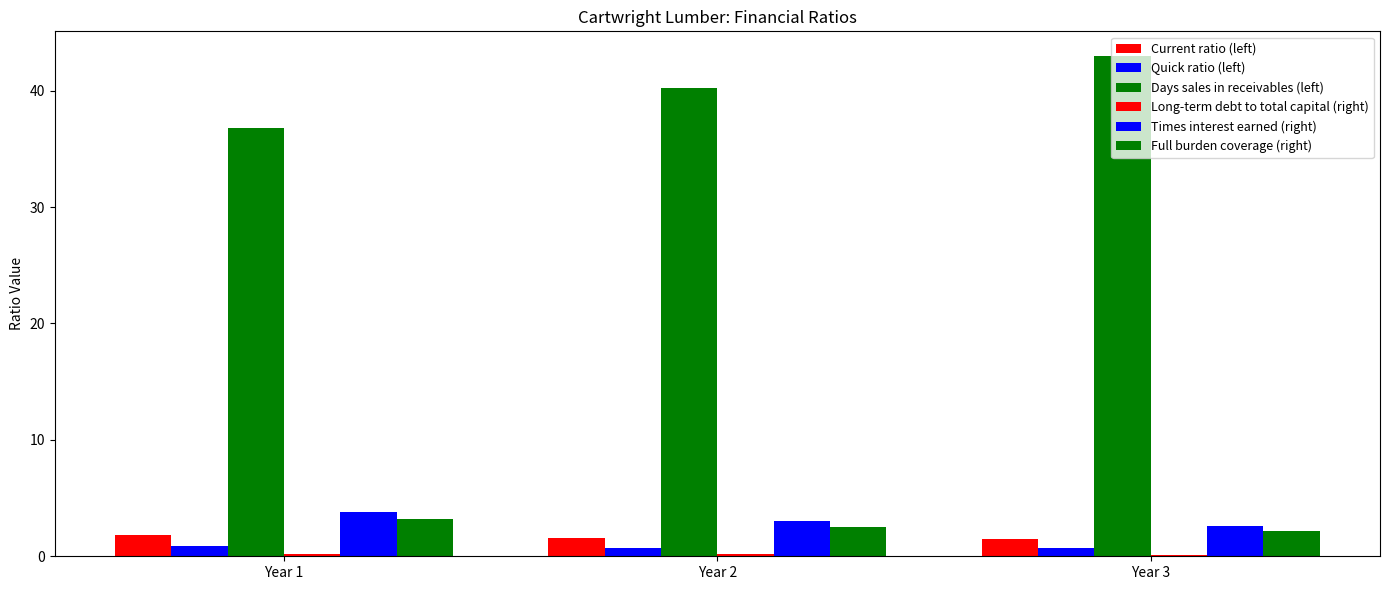

At which category does the chart reach its minimum across all series?

Year 3